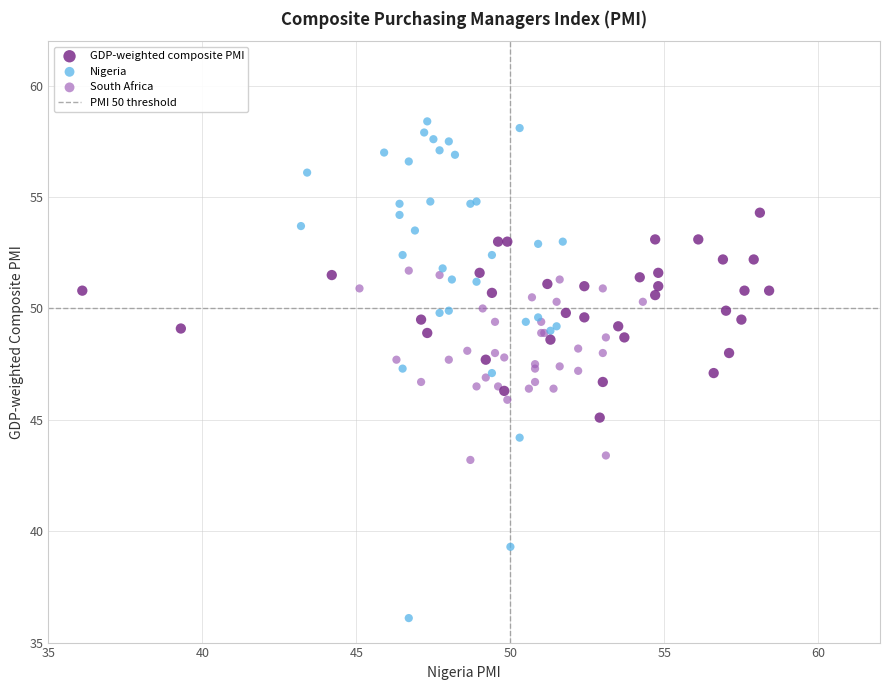

Which series has the largest Y range (max minus min)?

Nigeria